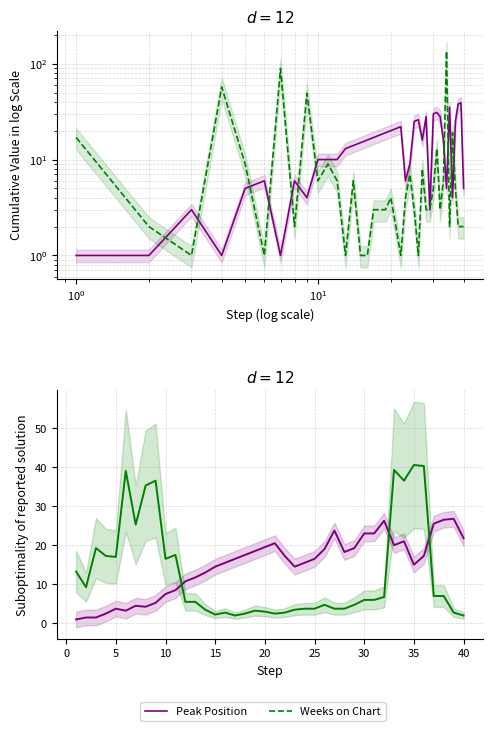

What is the minimum value for Weeks on Chart?

2.0